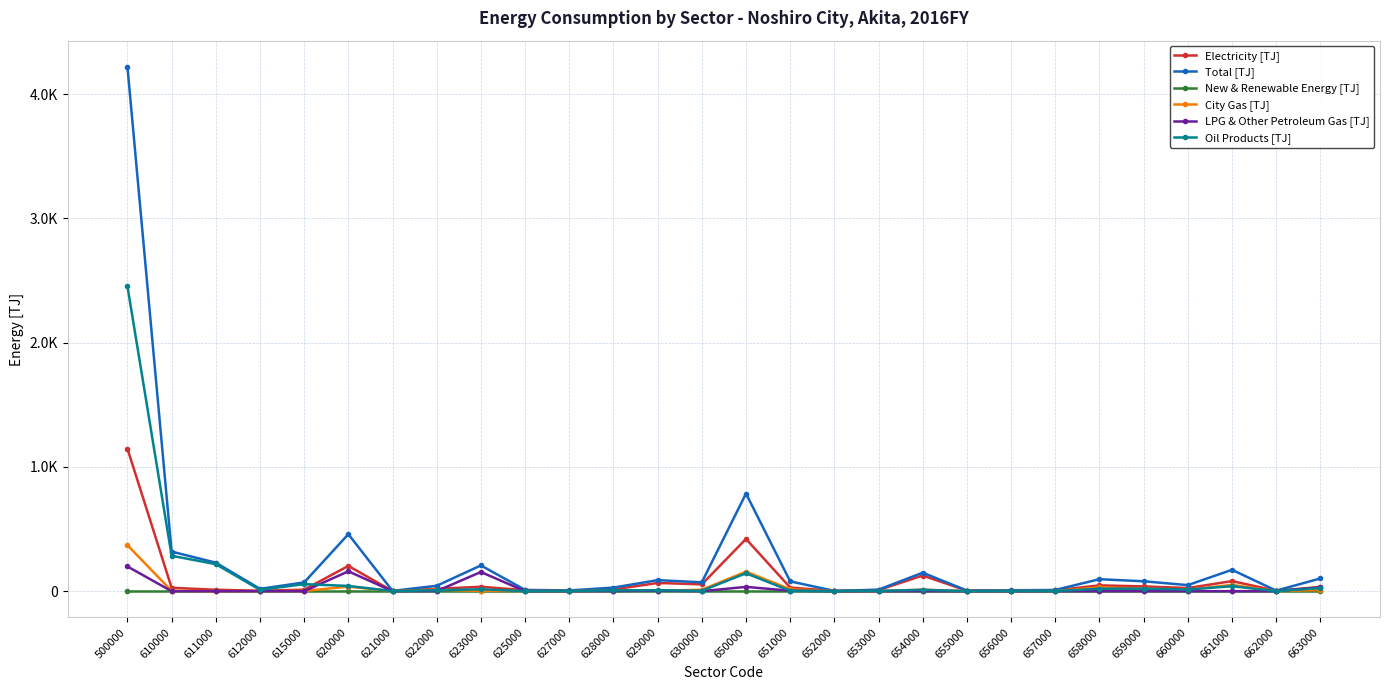

What are all the series names shown in the legend?

Electricity [TJ], Total [TJ], New & Renewable Energy [TJ], City Gas [TJ], LPG & Other Petroleum Gas [TJ], Oil Products [TJ]